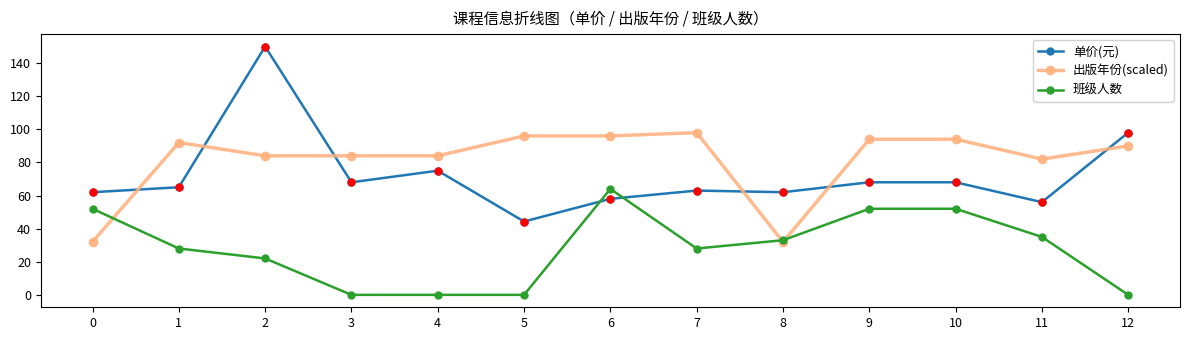

Rank the series by their maximum value, from lowest to highest.

班级人数, 出版年份(scaled), 单价(元)